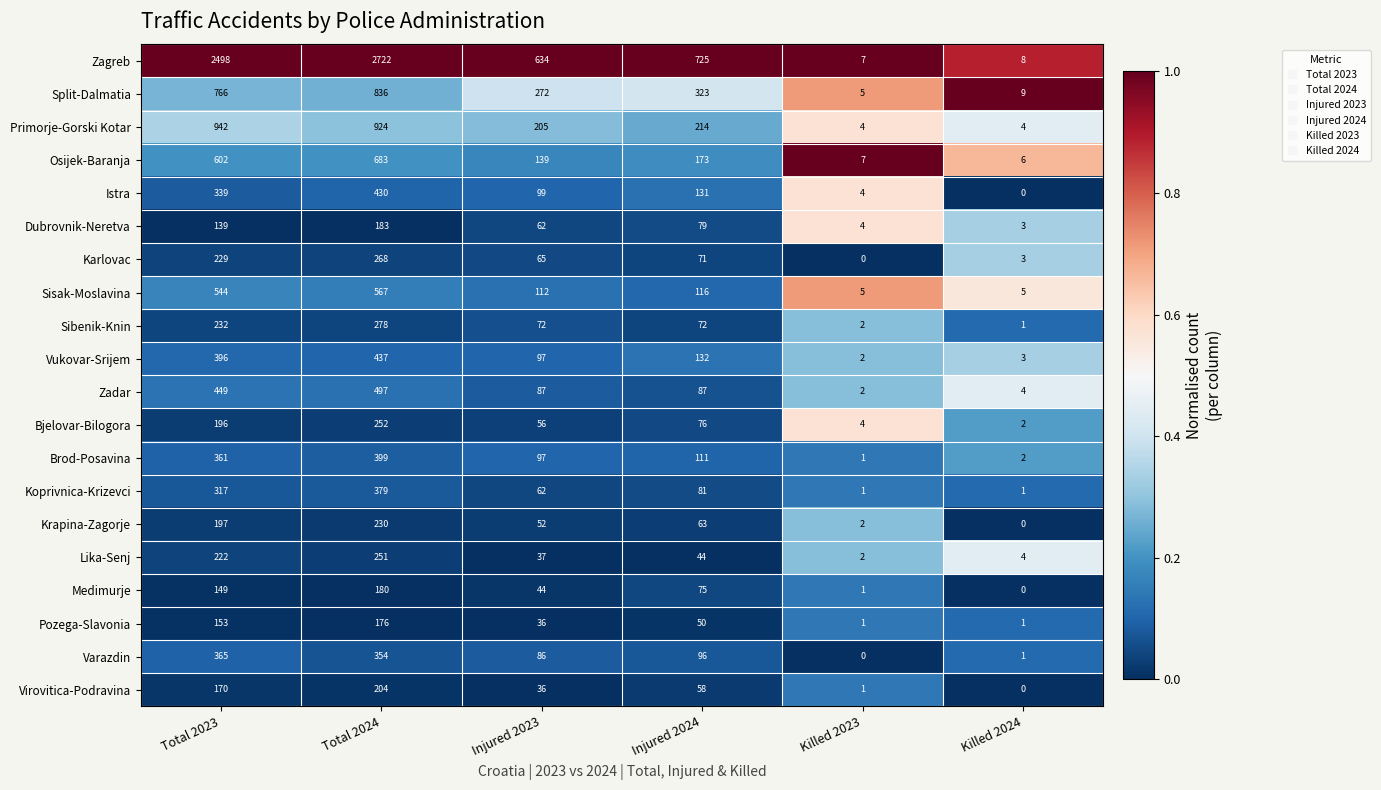

Which series has the largest total across all categories?

Zagreb